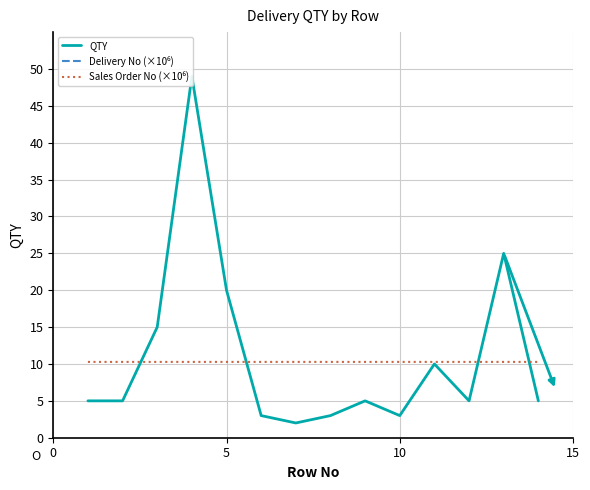

Which series has the largest total across all categories?

Delivery No (×10⁶)